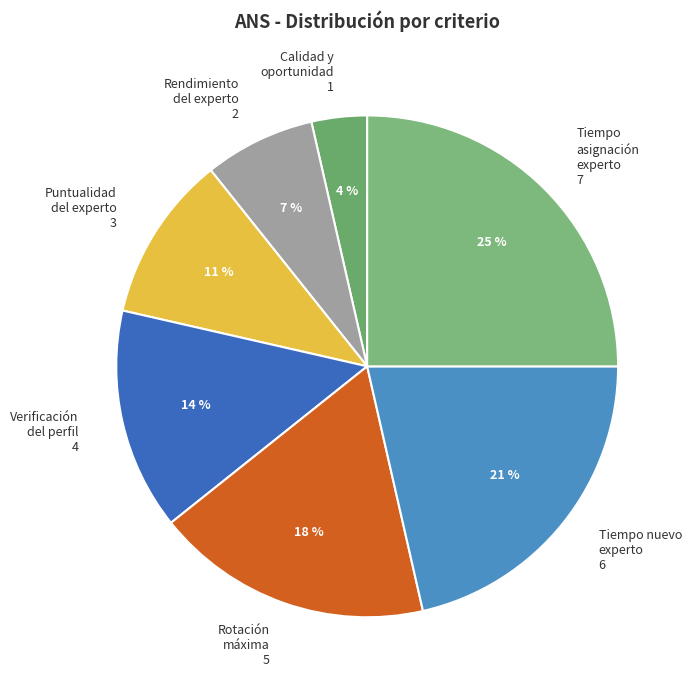

Is there a majority slice in this chart?

No